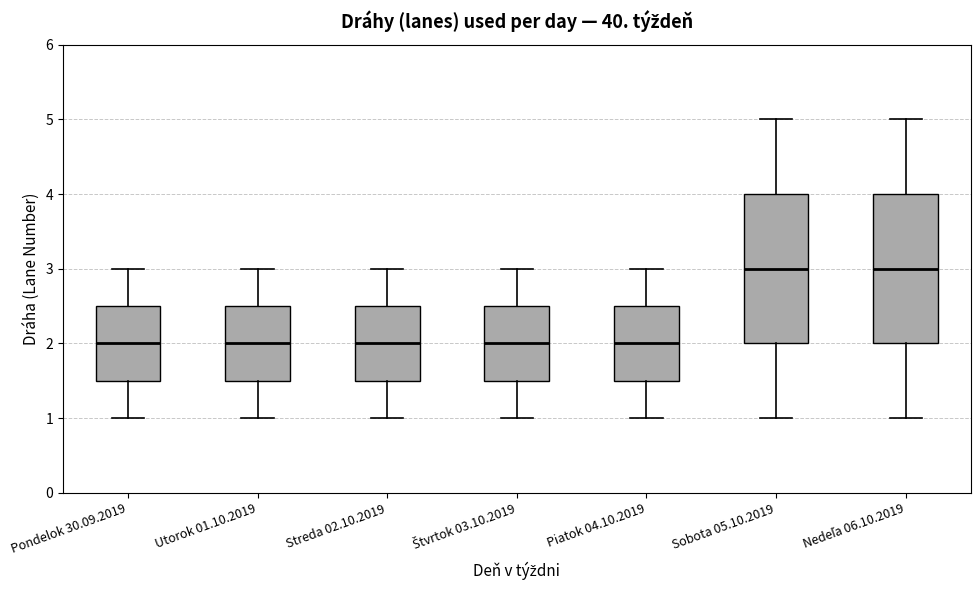

Where is the lower edge of the box for Streda 02.10.2019 on the y-axis? The values are not printed on the chart, so give them approximately, as read against the axis.

1.5